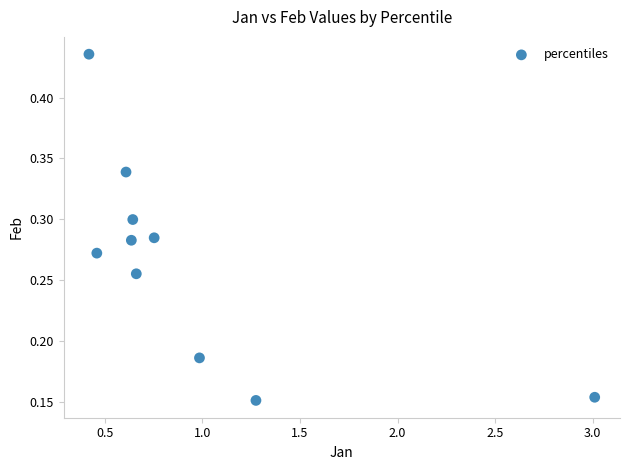

What is the range of X values (max minus min)?

2.6